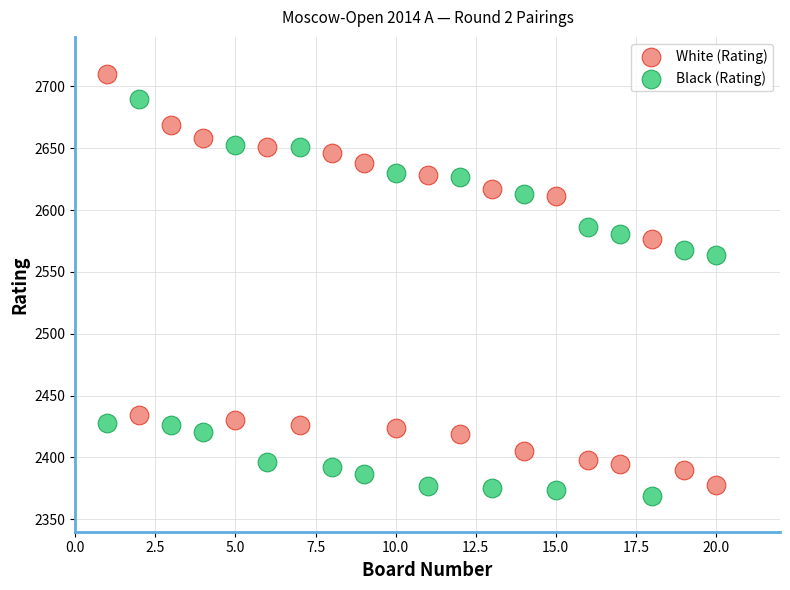

Across all data points, what is the range of X values (max minus min)?

19